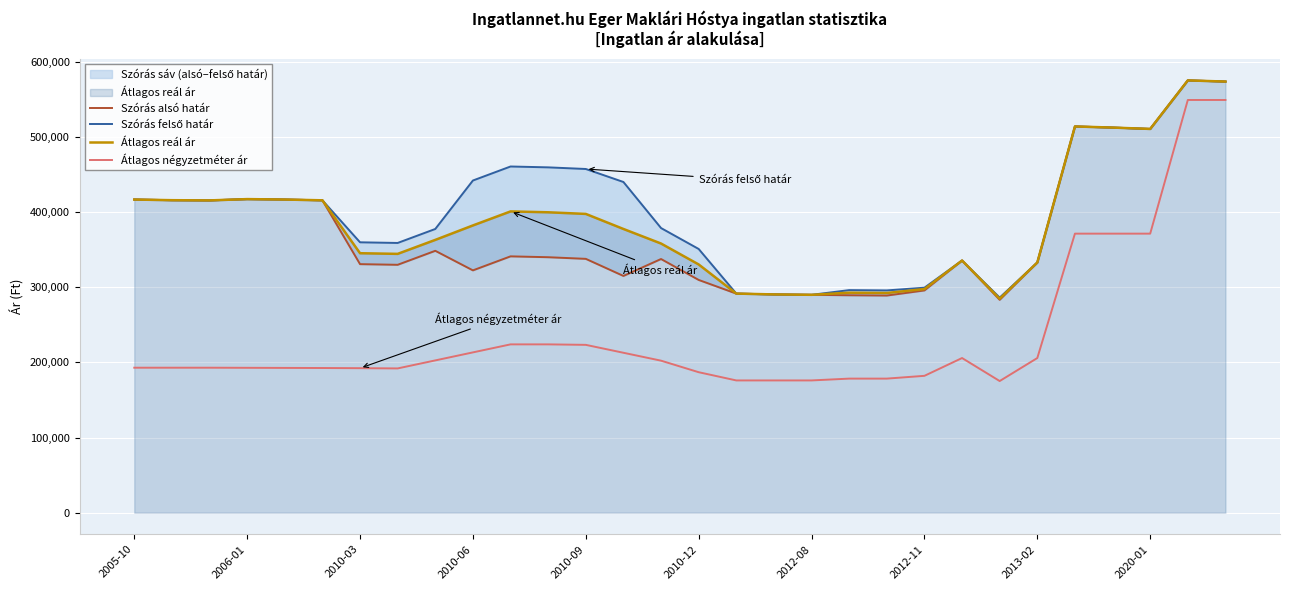

What position from the left is 25?

26